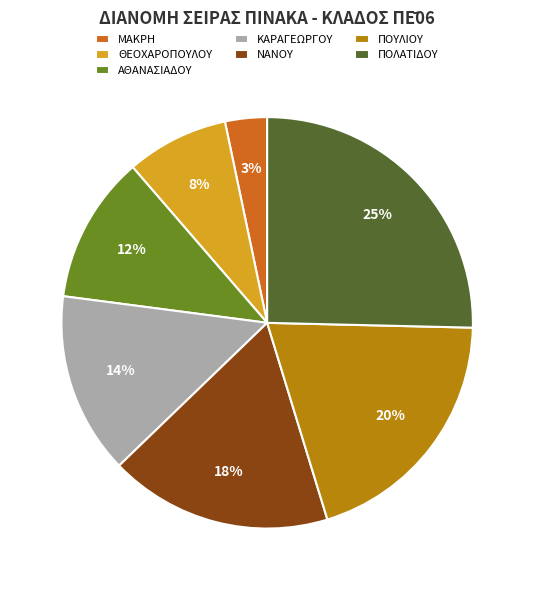

Is there any slice that represents more than half of the pie?

No